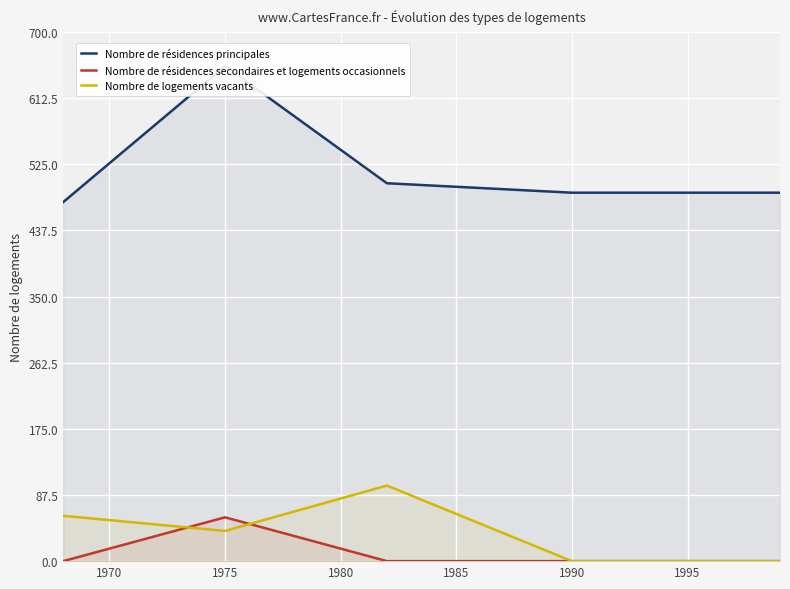

The value of Nombre de logements vacants at 1975 is 62. True or false?

False